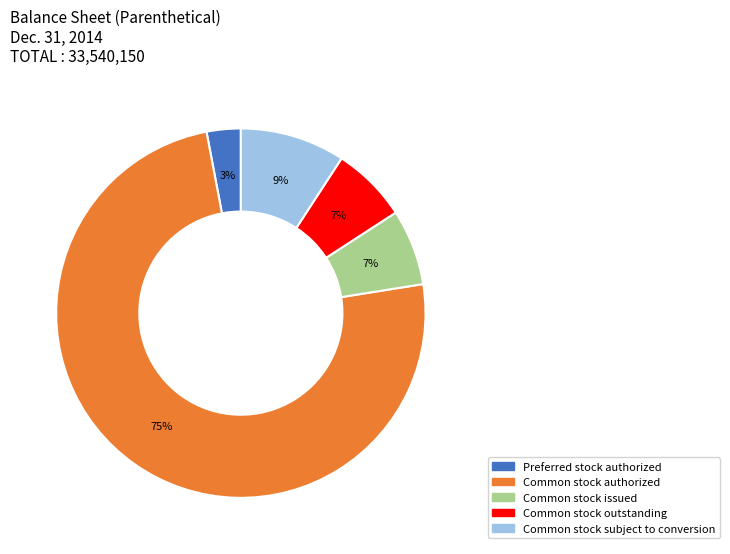

Is there a majority slice in this chart?

Yes